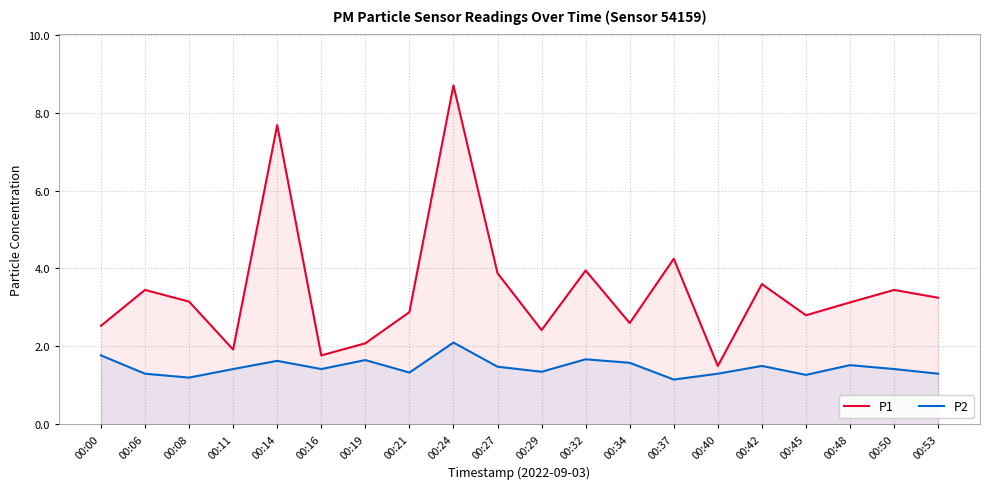

The value of P2 at 00:37 is 1.1. True or false?

True